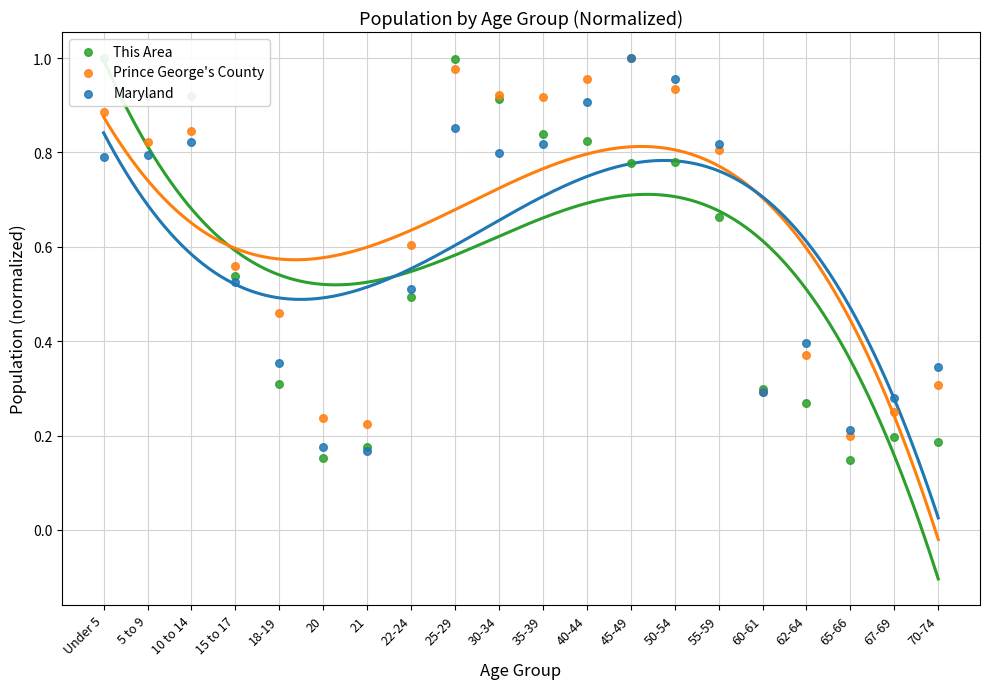

What are all the series names shown in the legend?

This Area, Prince George's County, Maryland